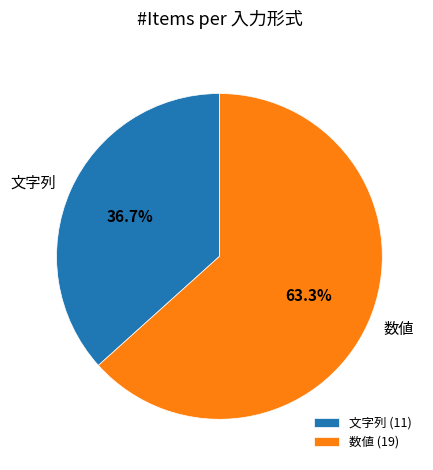

Is the sum of 文字列 and 数値 greater than half?

Yes